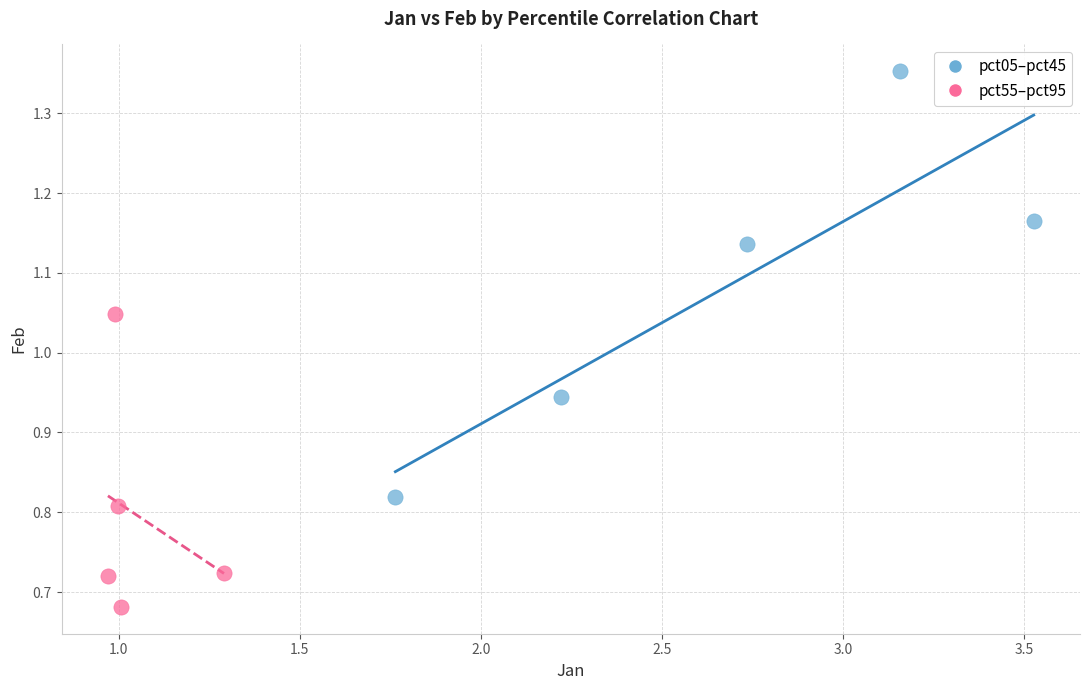

Which series reaches the maximum Y coordinate?

pct05–pct45